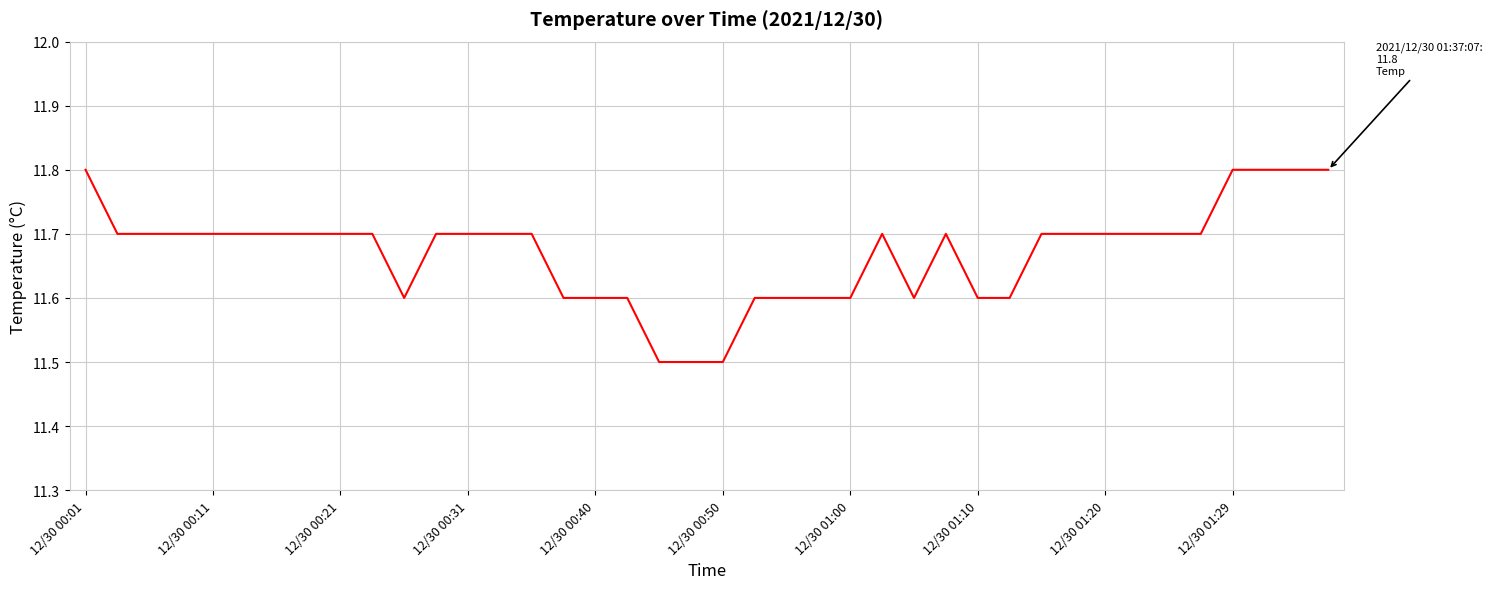

What is the greatest value displayed?

11.8